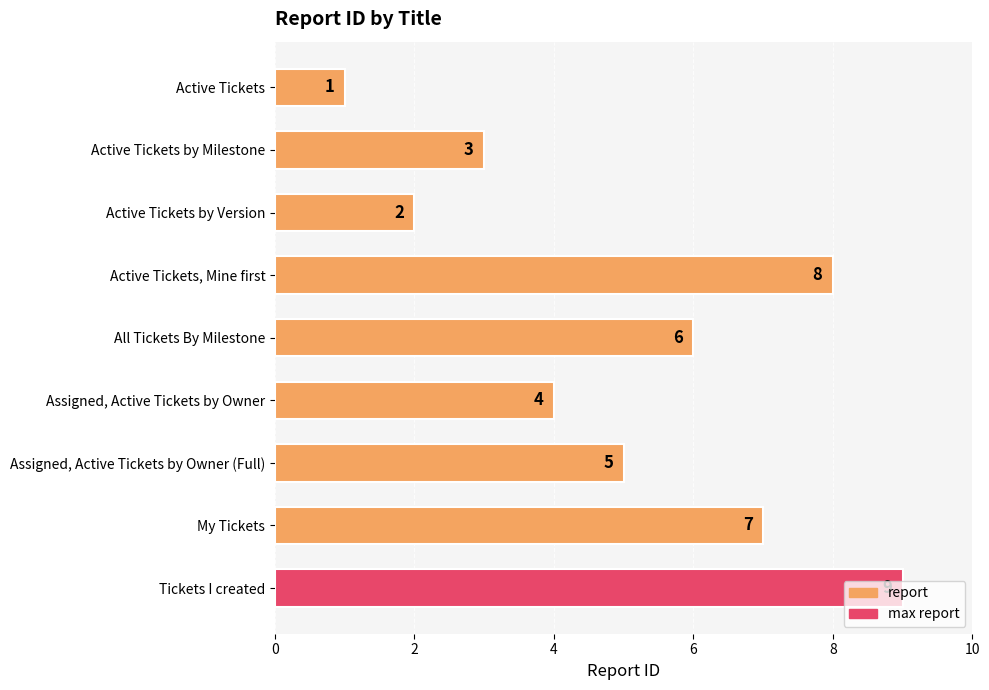

What is the minimum value shown in the chart?

1